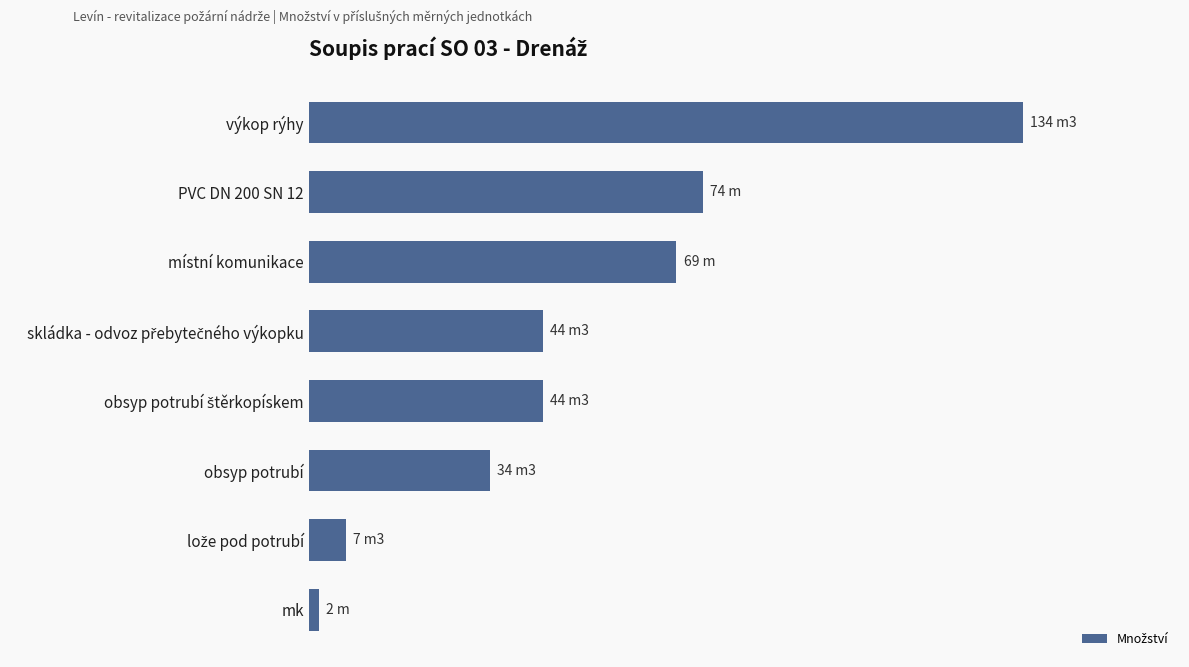

What is the smallest value displayed?

2